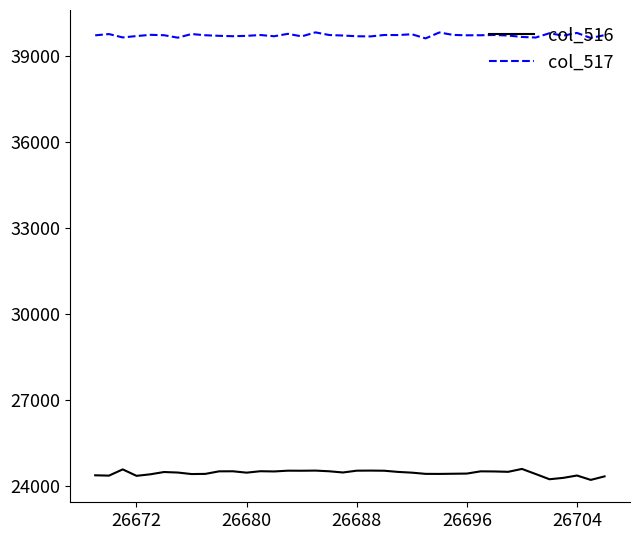

What are all the series names shown in the legend?

col_516, col_517